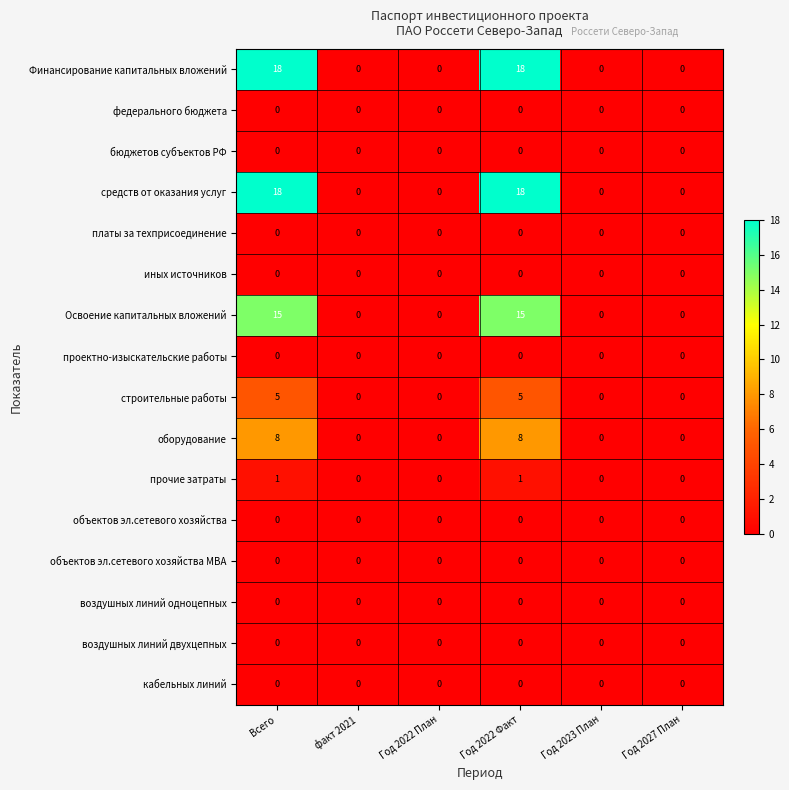

The Финансирование капитальных вложений series shows 18 at Всего. True or false?

True